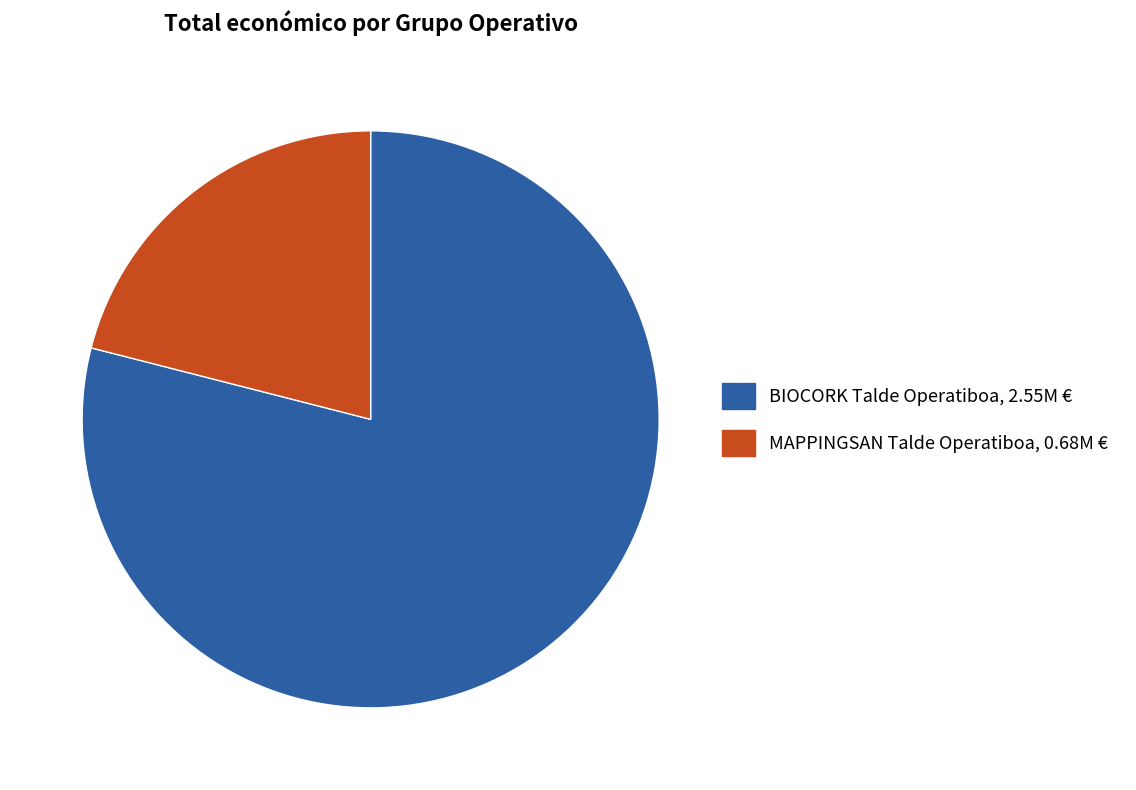

Rank the categories by value from lowest to highest.

MAPPINGSAN Talde Operatiboa, BIOCORK Talde Operatiboa